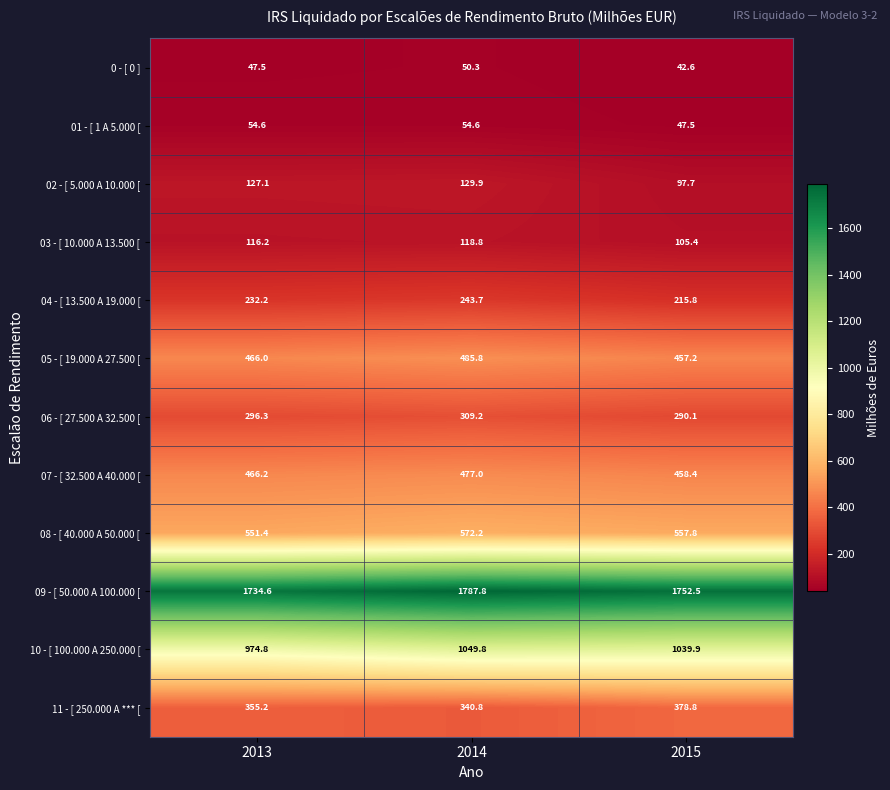

What is the total value across all series at 2013?

5422.1